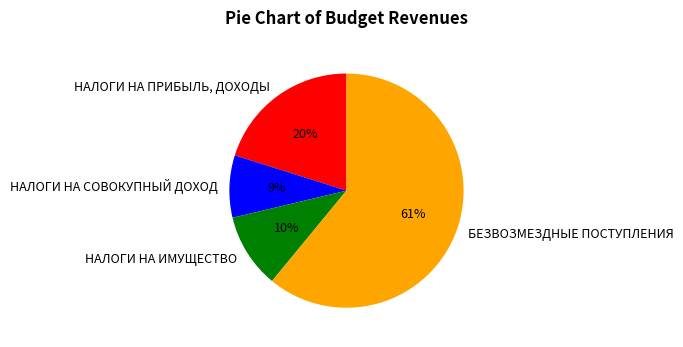

The НАЛОГИ НА СОВОКУПНЫЙ ДОХОД slice represents 9% of the pie. True or false?

True